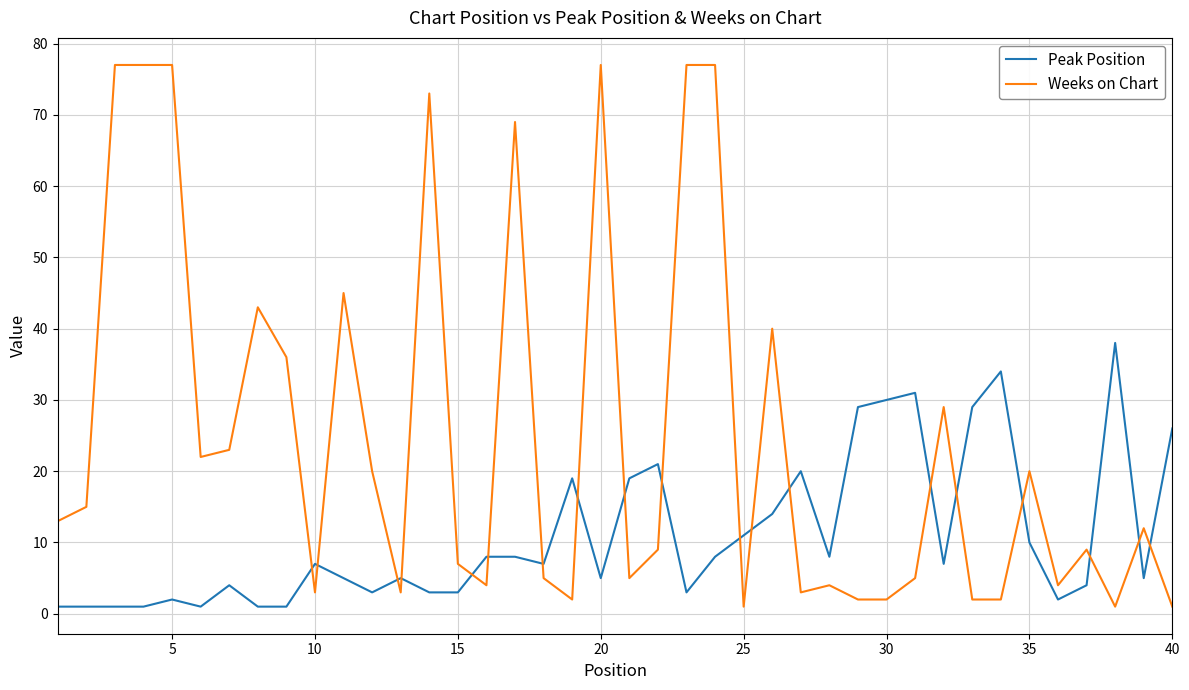

Which series has the largest total across all categories?

Weeks on Chart